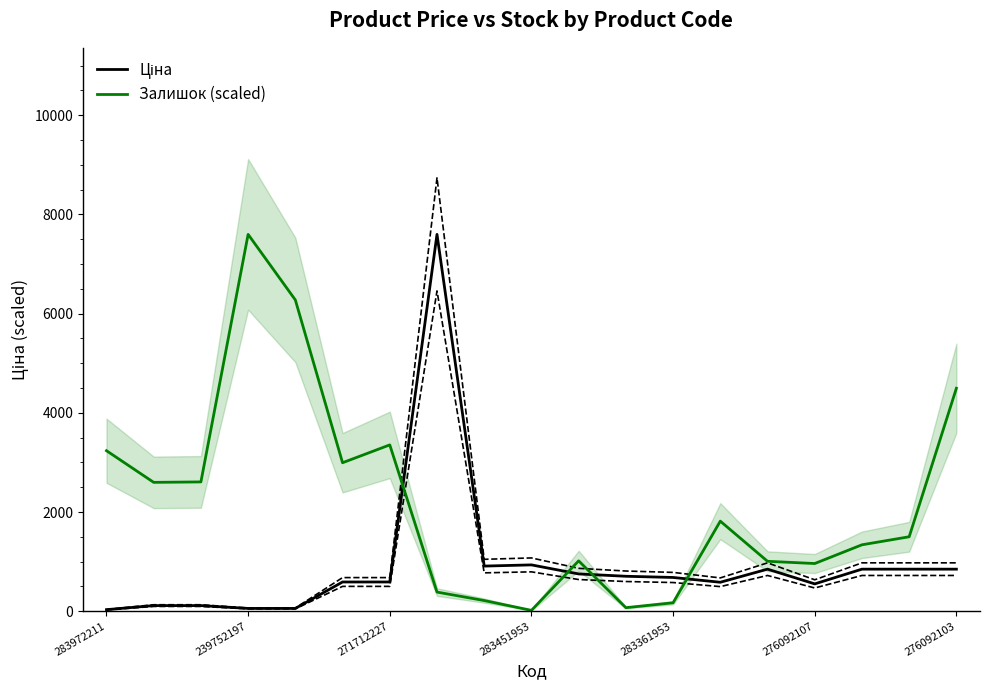

How many values in the Ціна series are below 680?

9